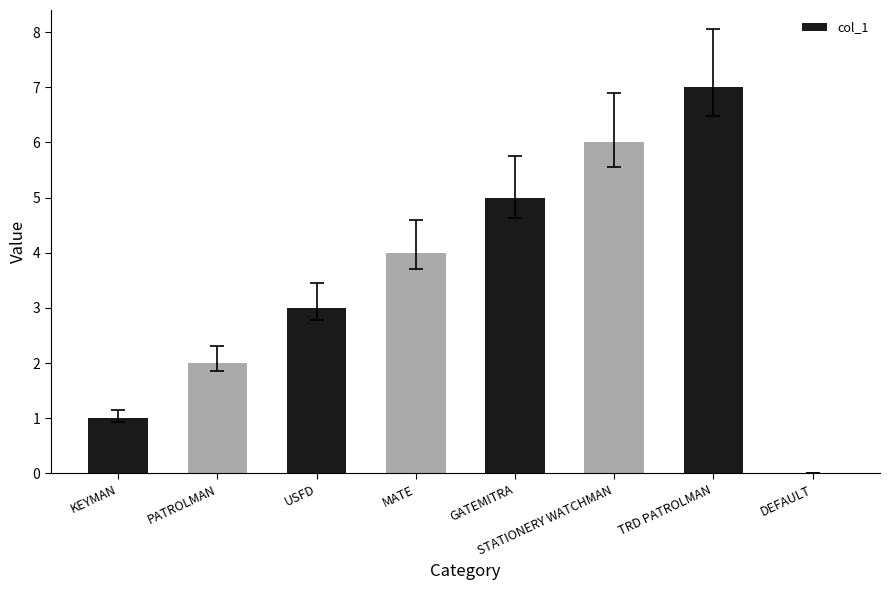

Is it true that the value at KEYMAN is 1?

True